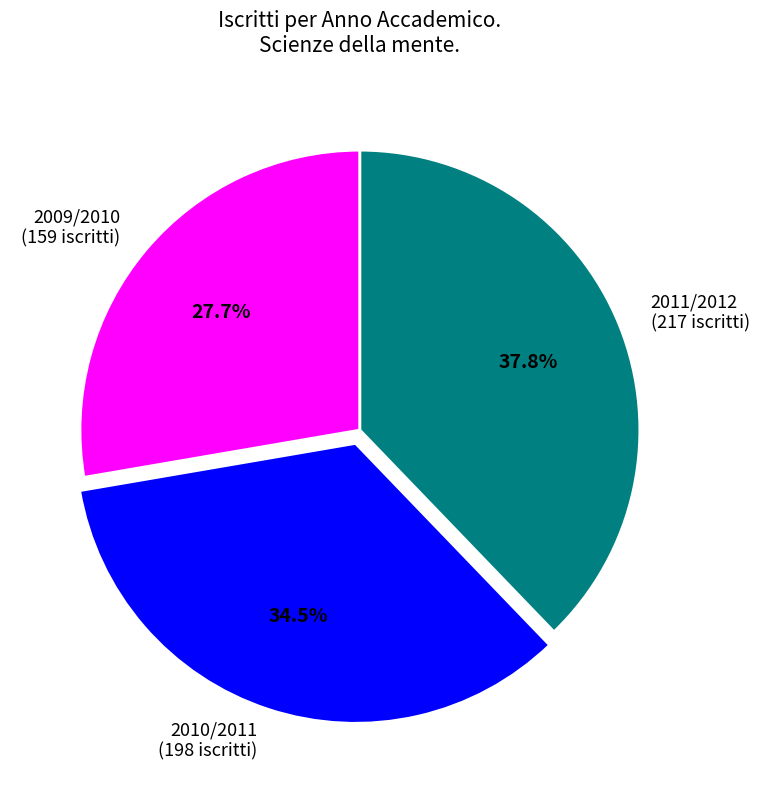

Rank the categories by value from lowest to highest.

2009/2010, 2010/2011, 2011/2012